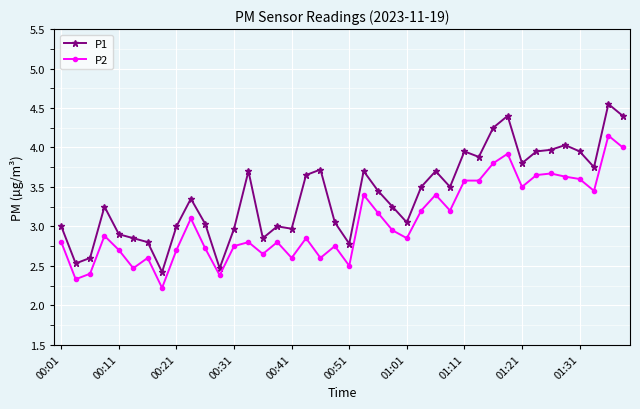

What is the sum of all P1 values?

135.9